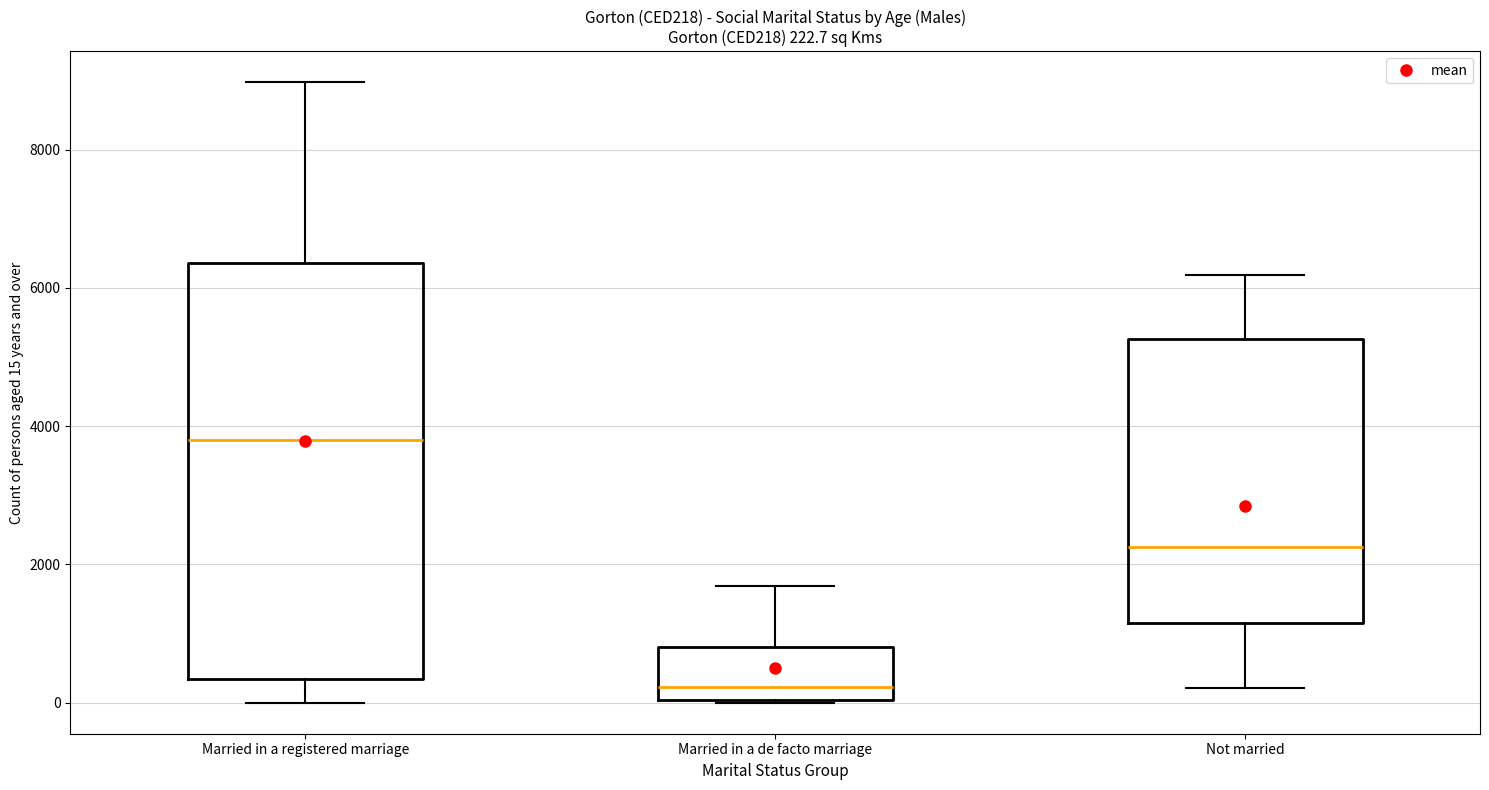

Which box's median line is the highest?

Married in a registered marriage